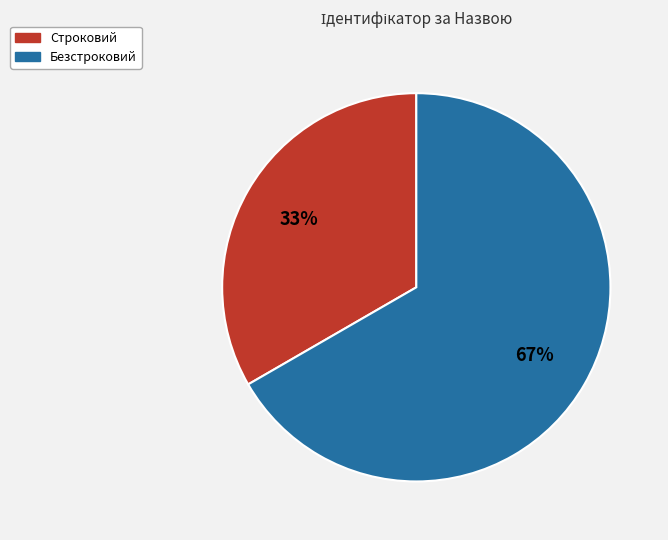

Which category has the smallest portion of the pie?

Строковий